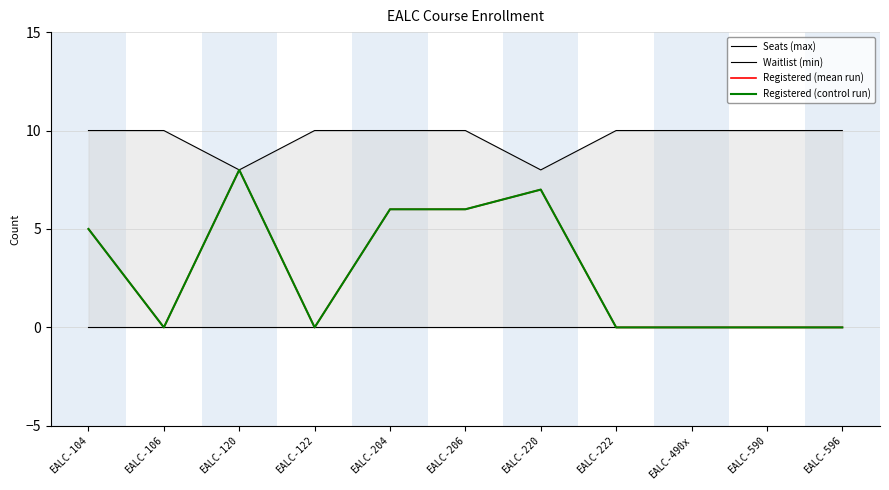

What are all the series names shown in the legend?

Seats (max), Waitlist (min), Registered (mean run), Registered (control run)